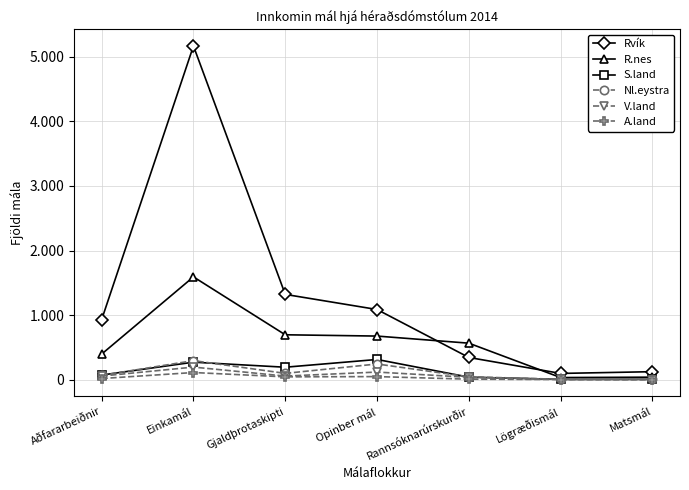

Which has a higher value, Lögræðismál or Rannsóknarúrskurðir?

Rannsóknarúrskurðir